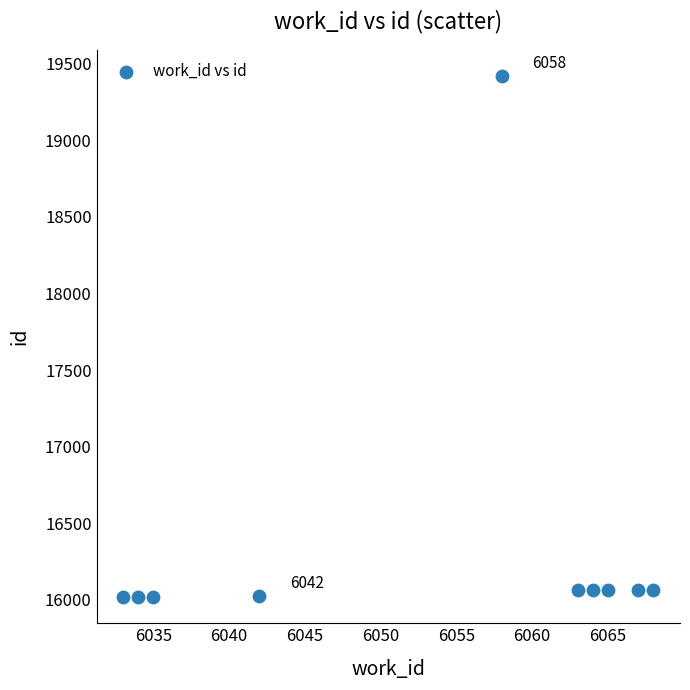

What is the average X value?

6053